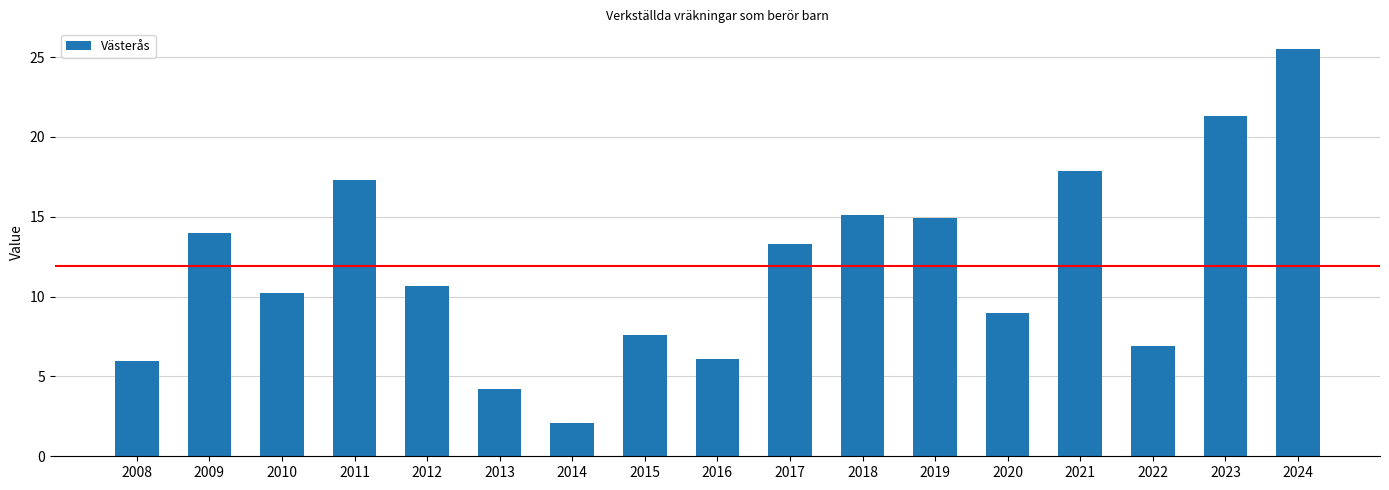

Reading left to right, transcribe all the data shown in this chart.

2008=5.9	2009=14.0	2010=10.2	2011=17.3	2012=10.7	2013=4.2	2014=2.1	2015=7.6	2016=6.1	2017=13.3	2018=15.1	2019=14.9	2020=9.0	2021=17.9	2022=6.9	2023=21.3	2024=25.5